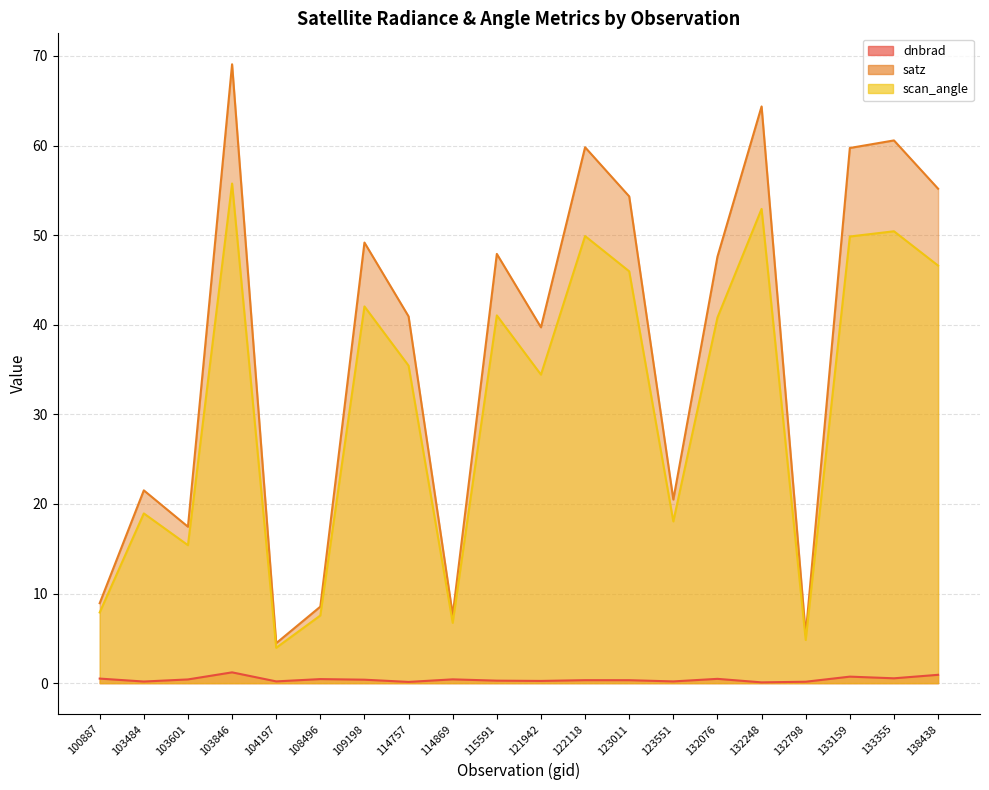

What is the minimum value shown in the chart?

0.1